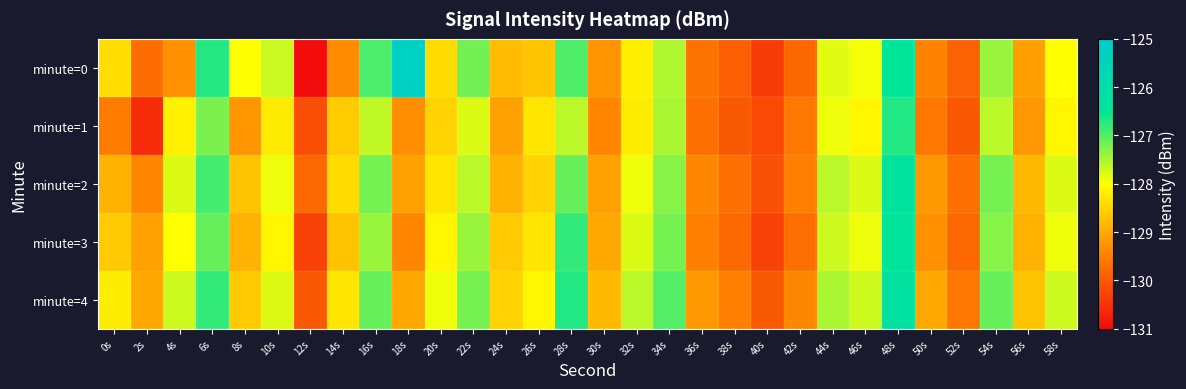

At 40s, list the series in order from smallest to largest.

minute=0, minute=3, minute=1, minute=2, minute=4